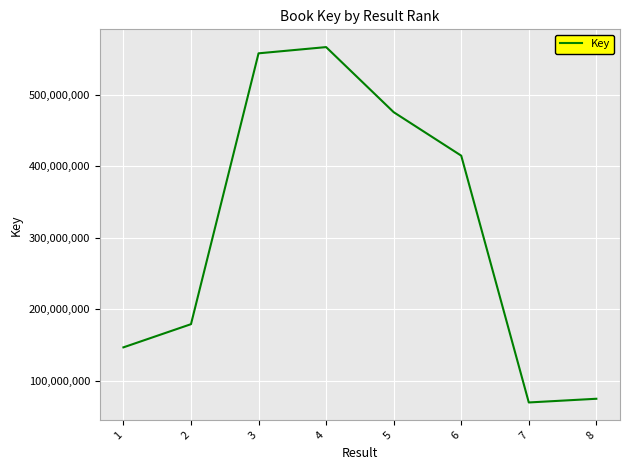

At which category does the chart reach its minimum across all series?

7